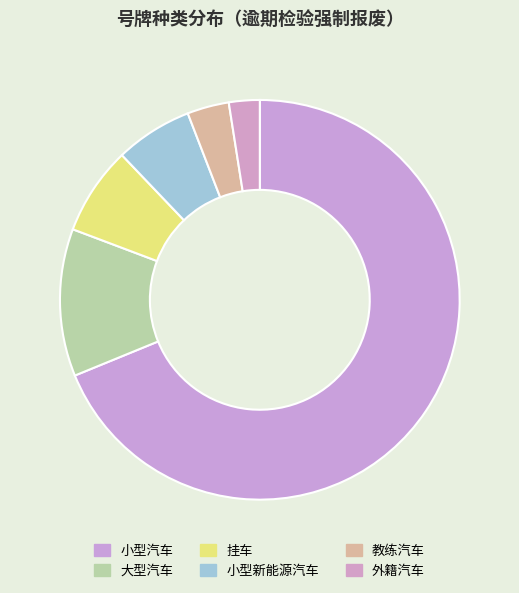

Is the sum of 小型汽车 and 教练汽车 greater than half?

Yes